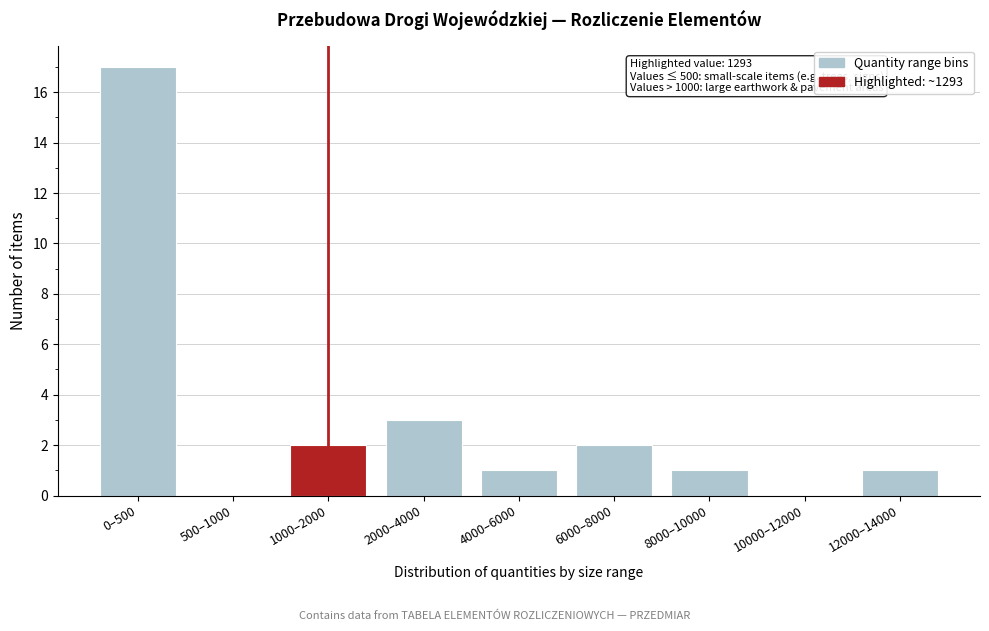

Reading left to right, extract all data points from this chart.

0–500=17	500–1000=0	1000–2000=2	2000–4000=3	4000–6000=1	6000–8000=2	8000–10000=1	10000–12000=0	12000–14000=1